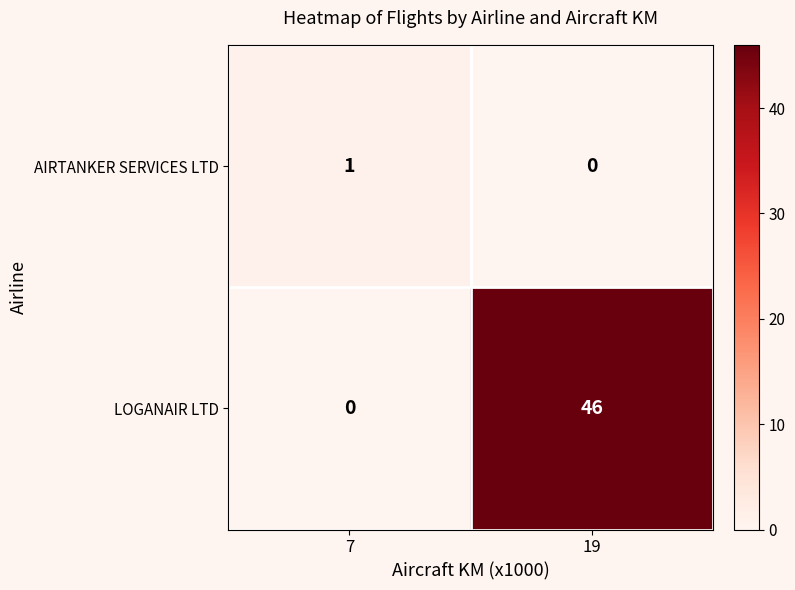

What is the sum of all LOGANAIR LTD values?

46